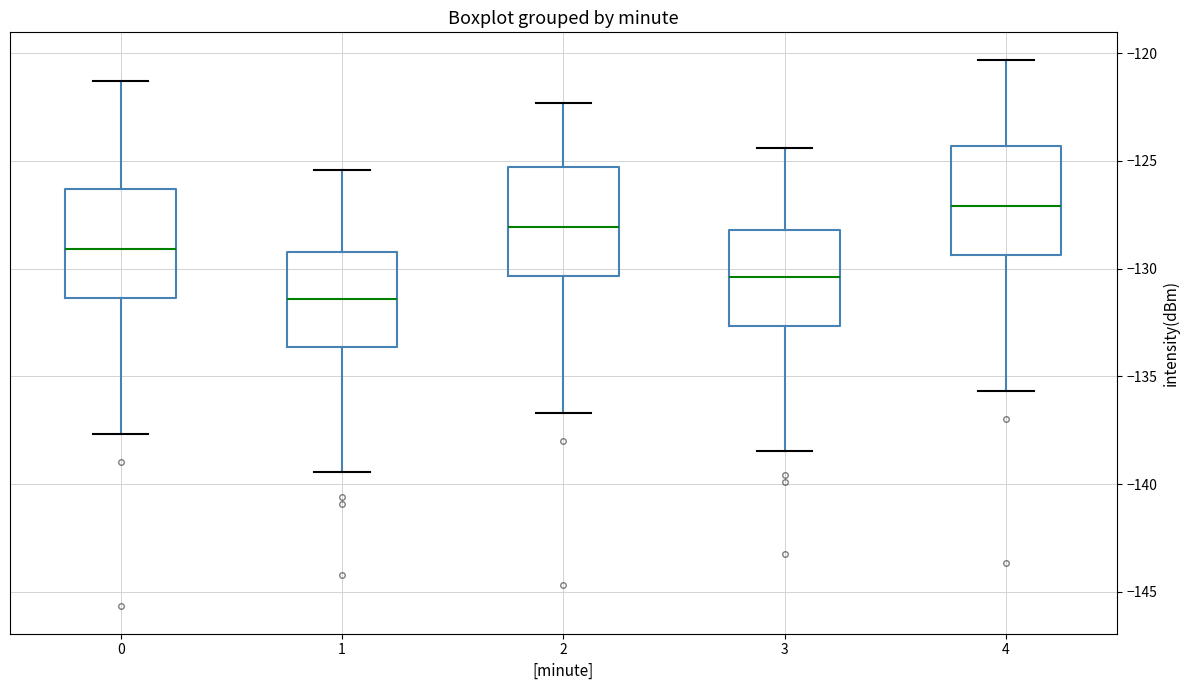

Reading left to right, transcribe this box plot: for each box, give where its median line is, the range the box spans, and where its two whiskers end, as read against the y-axis. The values are not printed on the chart, so give them approximately, as read against the axis.

0: median -129.0, box -131.5 to -126.5, whiskers -137.5 to -121.5
1: median -131.5, box -133.5 to -129.0, whiskers -139.5 to -125.5
2: median -128.0, box -130.5 to -125.5, whiskers -136.5 to -122.5
3: median -130.5, box -132.5 to -128.0, whiskers -138.5 to -124.5
4: median -127.0, box -129.5 to -124.5, whiskers -135.5 to -120.5